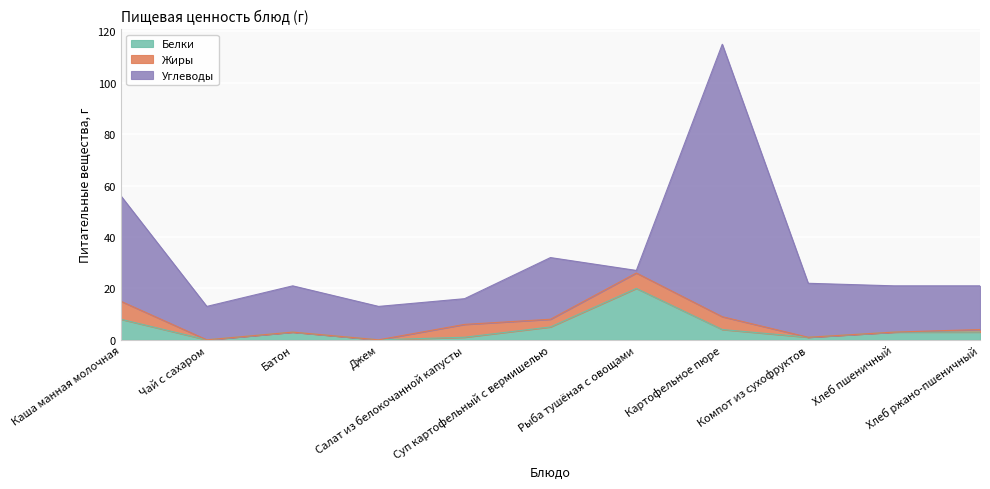

In Белки, how many points are higher than both neighbors (excluding endpoints)?

2